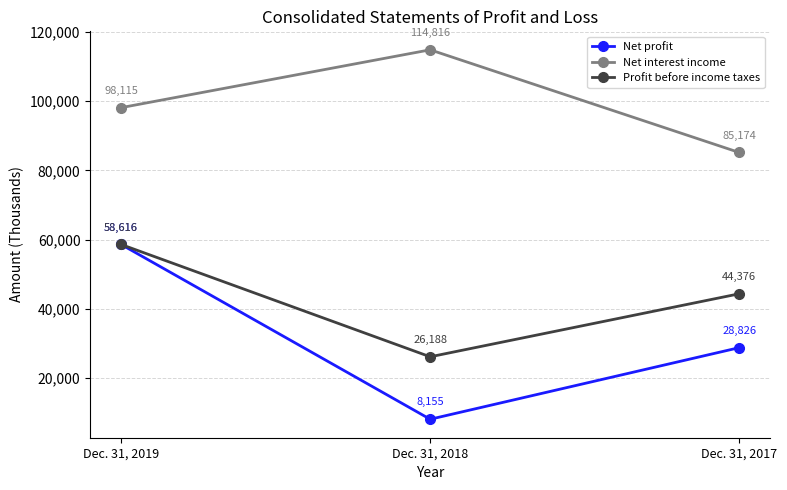

Which series changed the most between Dec. 31, 2019 and Dec. 31, 2018?

Net profit